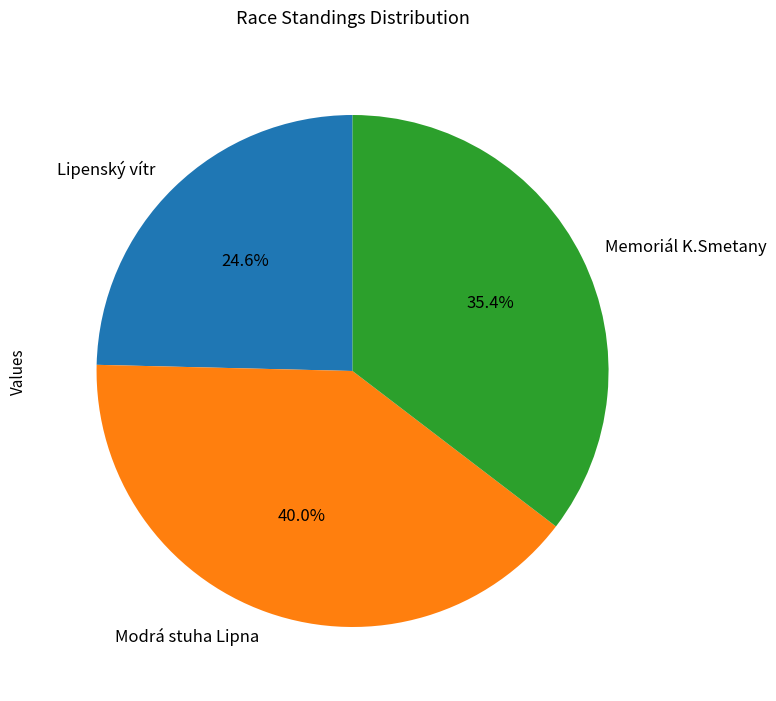

Is Modrá stuha Lipna the majority of the pie?

No